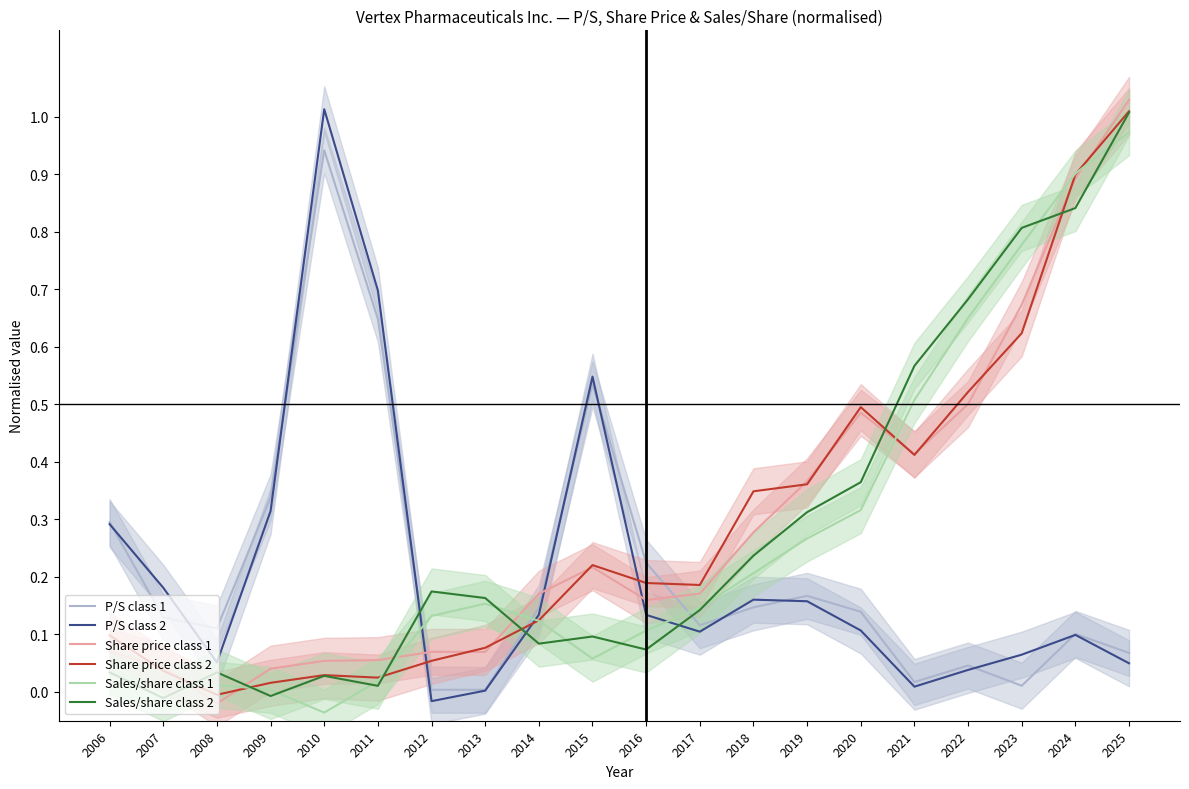

Where do Share price class 1 and P/S class 1 first cross each other?

2011 and 2012